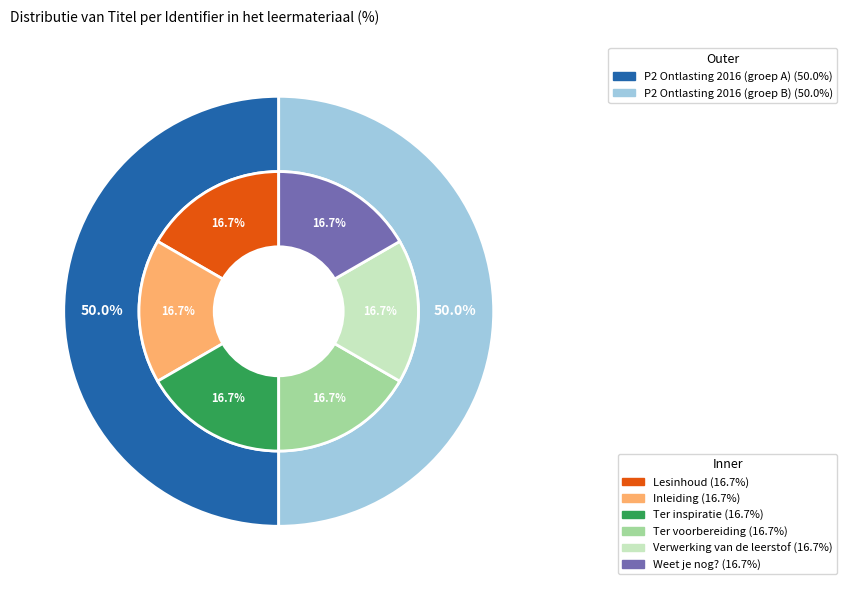

To the nearest percent, what portion does Inleiding represent?

17%